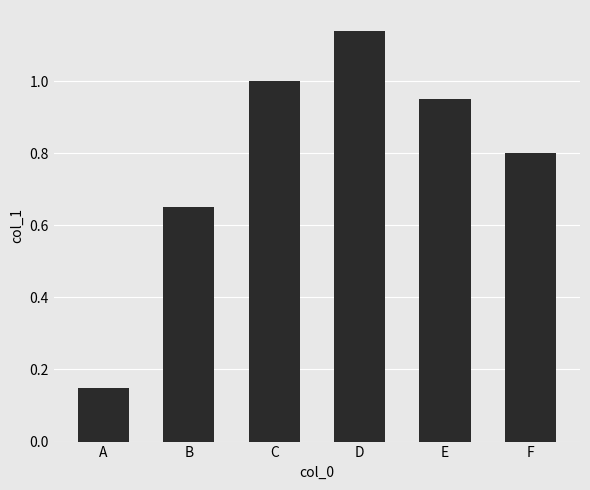

Where is the data nearest to the value 0?

A